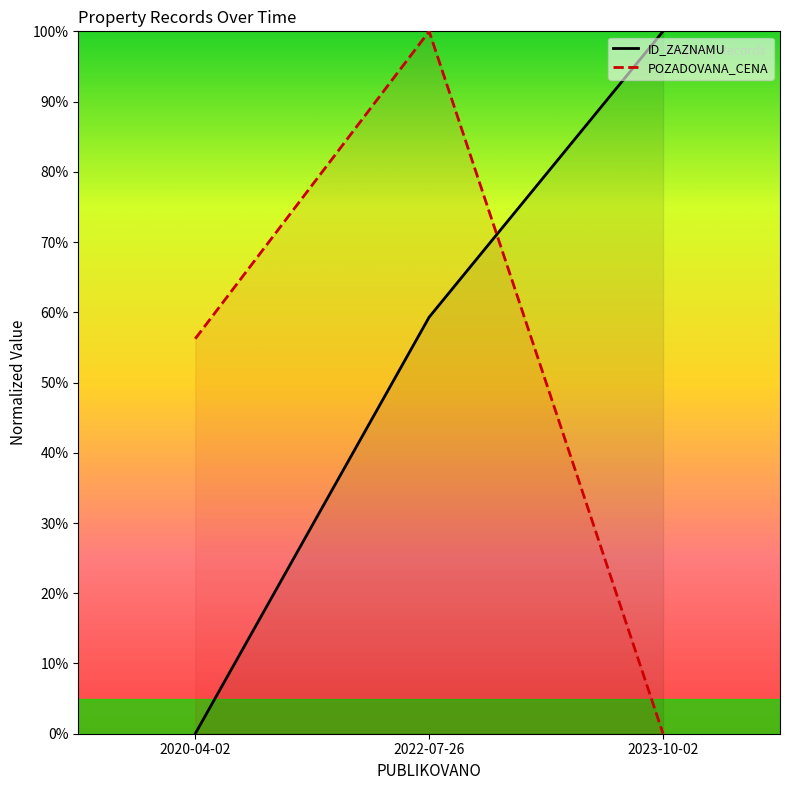

Which has a higher value, 2023-10-02 or 2022-07-26?

2023-10-02